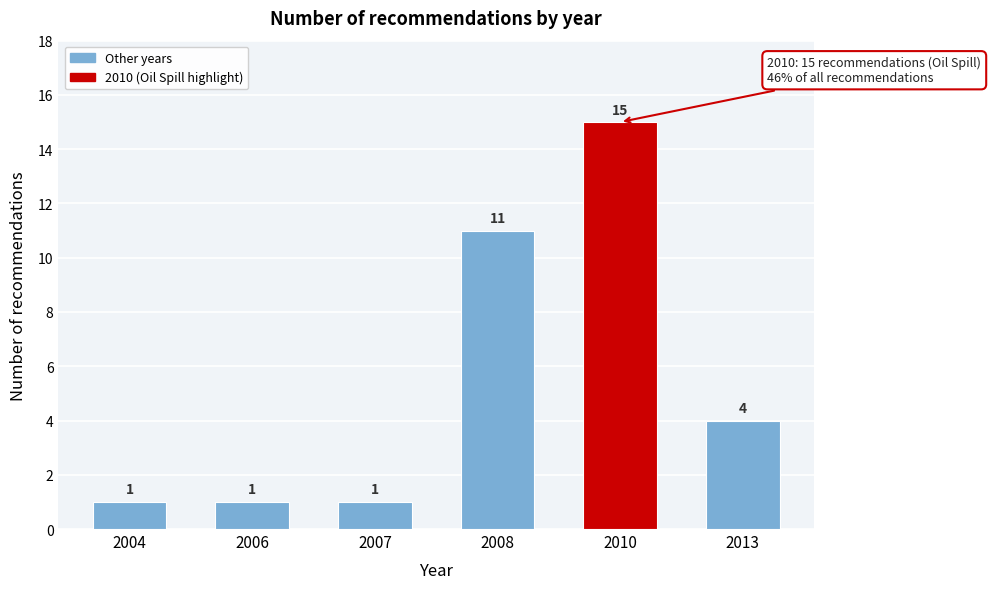

Reading left to right, what are all the values shown in this chart?

2004=1	2006=1	2007=1	2008=11	2010=15	2013=4